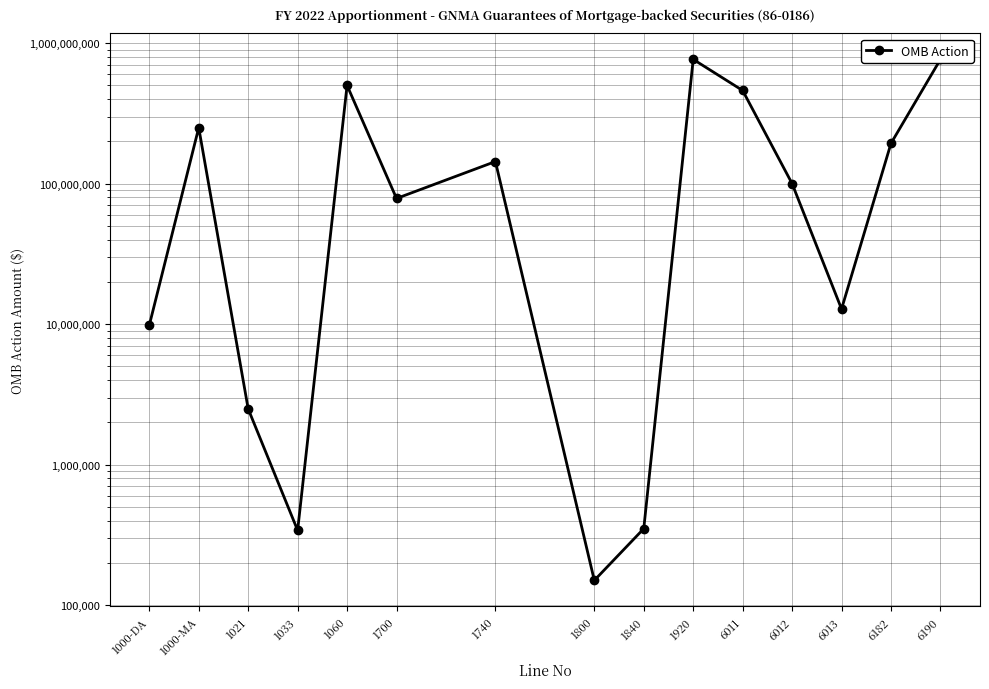

List the labels in order of value, largest first.

1920, 6190, 1060, 6011, 1000-MA, 6182, 1740, 6012, 1700, 6013, 1000-DA, 1021, 1840, 1033, 1800